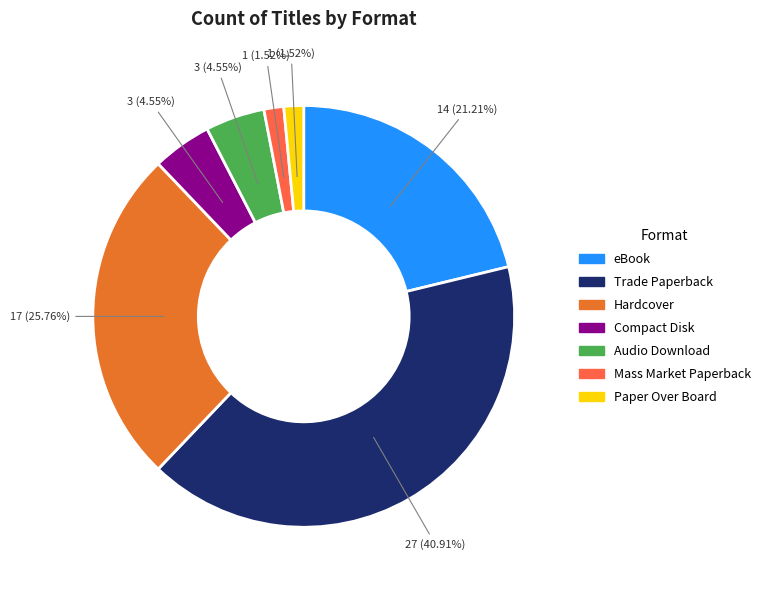

Does Trade Paperback represent more than half of the total?

No